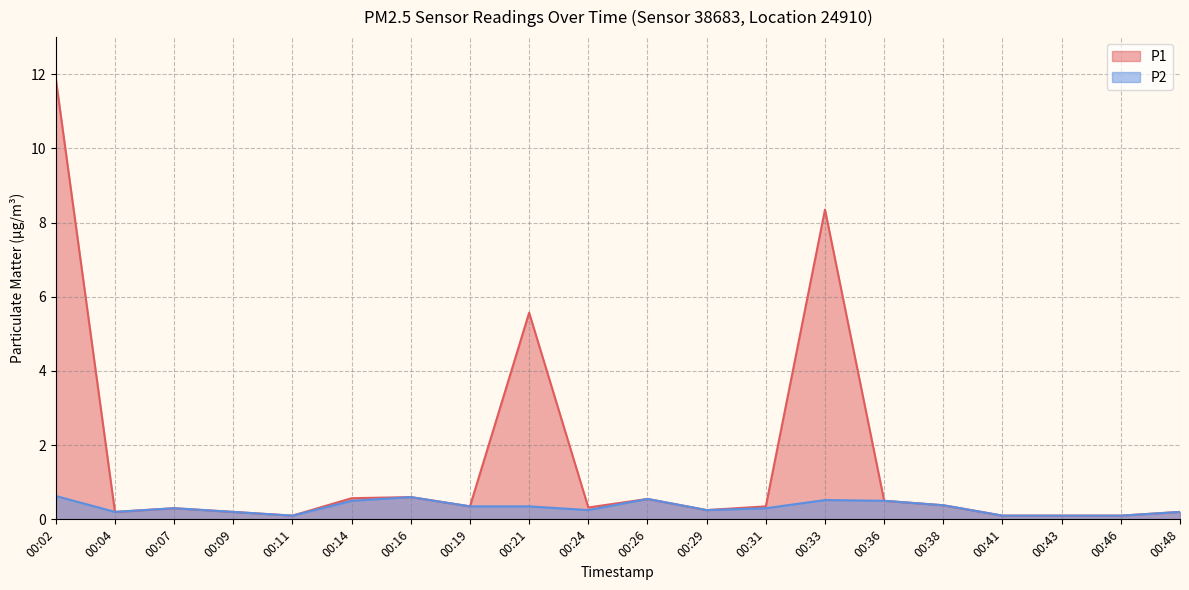

True or false: P1 has more than 0 points higher than both neighbors.

True